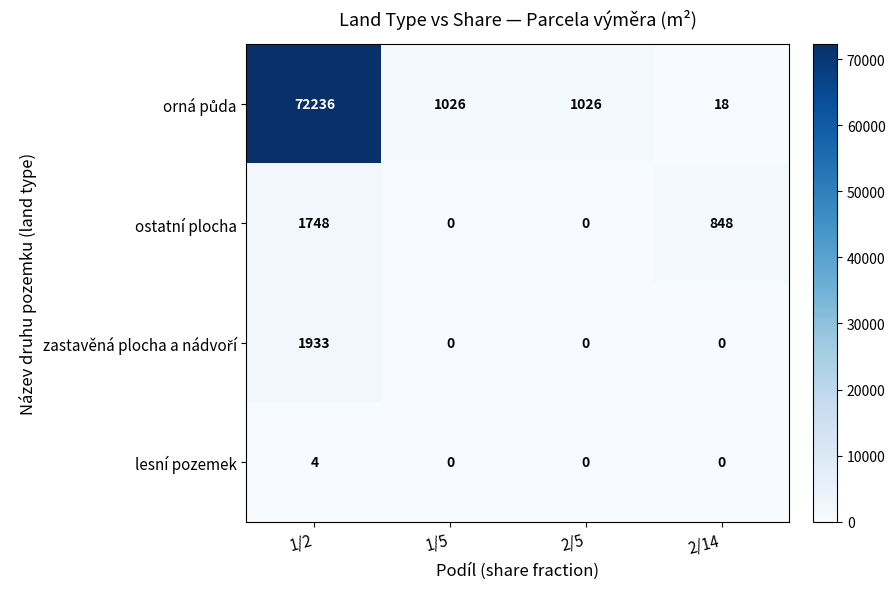

What is the maximum value shown in the chart?

72236